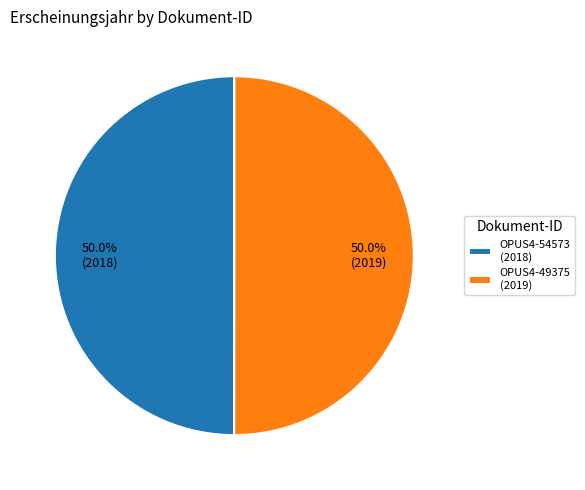

Approximately how many times larger is the value at OPUS4-49375 (2019) compared to OPUS4-54573 (2018)?

1.0